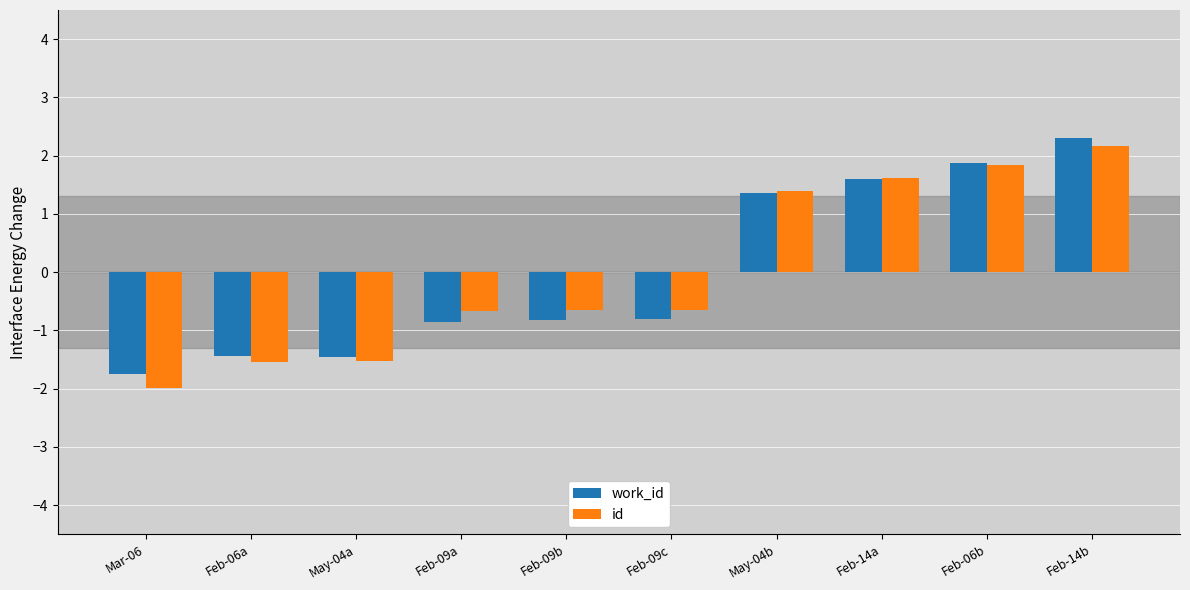

How many values in the id series exceed 0?

4